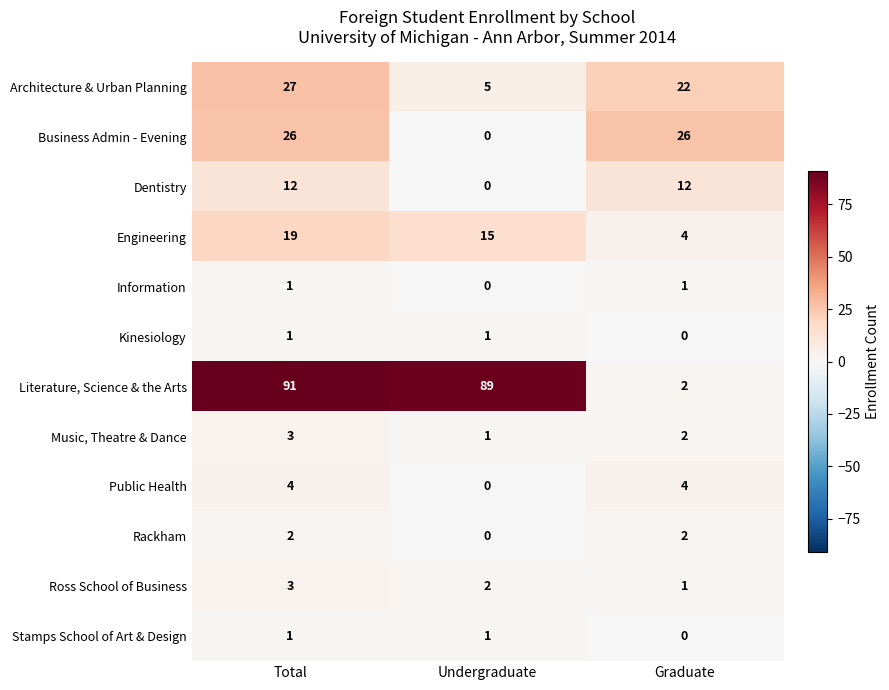

What is the difference between the highest and lowest values at Total?

90